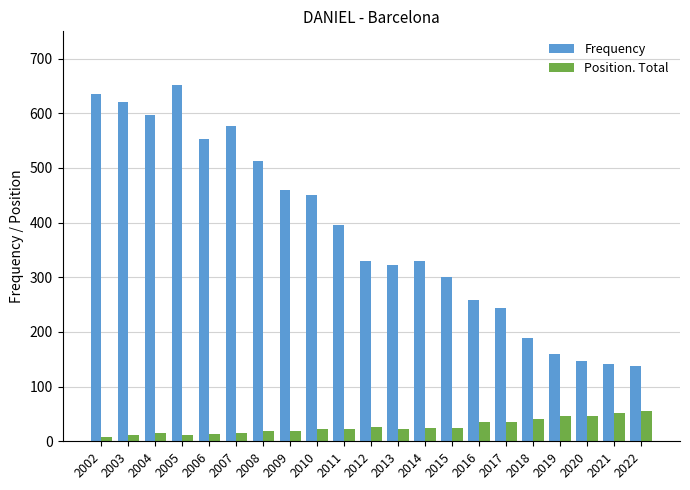

Between 2017 and 2020, which series saw the biggest shift?

Frequency